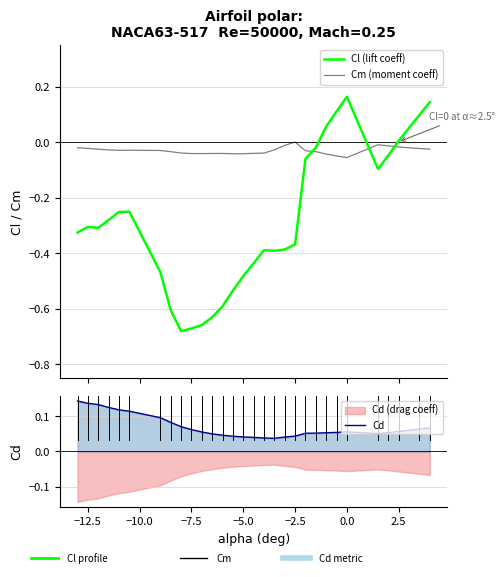

After their last crossing, which series has the higher values: Cl (lift coeff) or Cm (moment coeff)?

Cl (lift coeff)